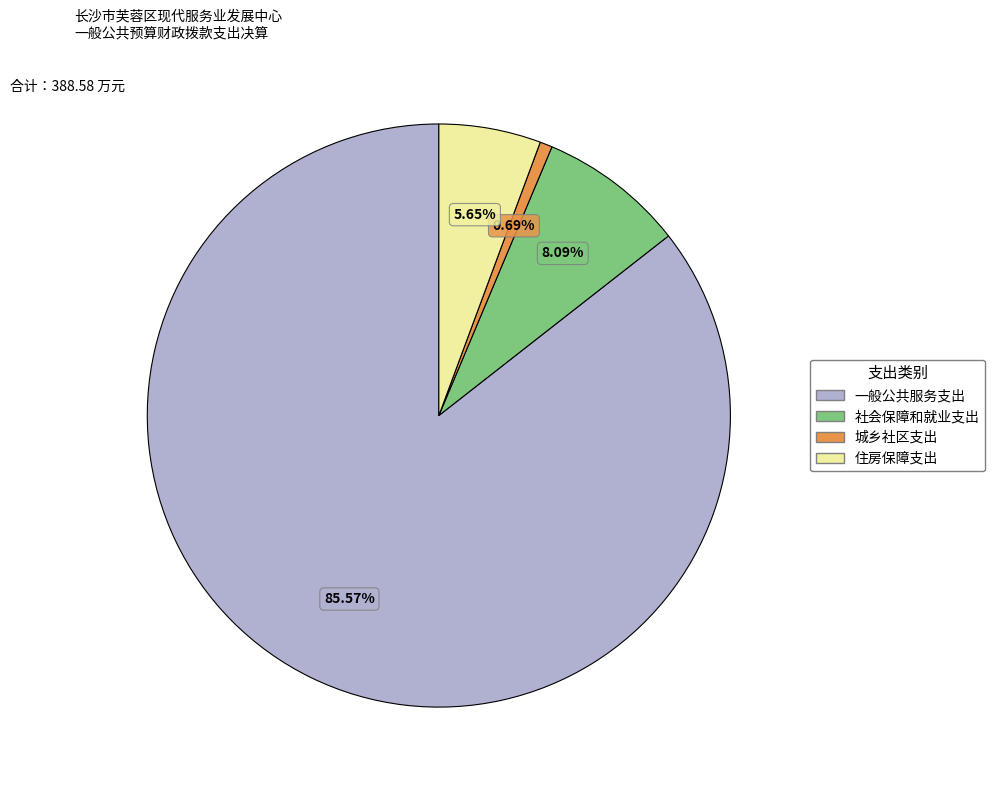

Is it true that 社会保障和就业支出 is 1% of the pie?

False